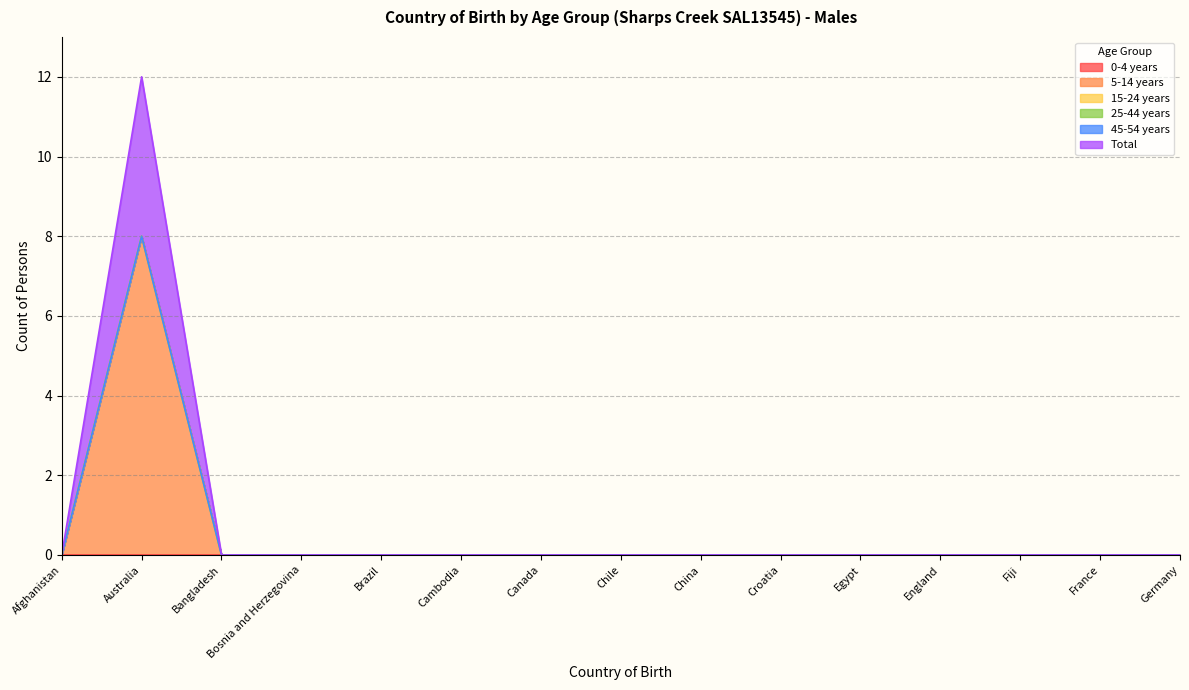

Does the chart have visible grid lines?

Yes